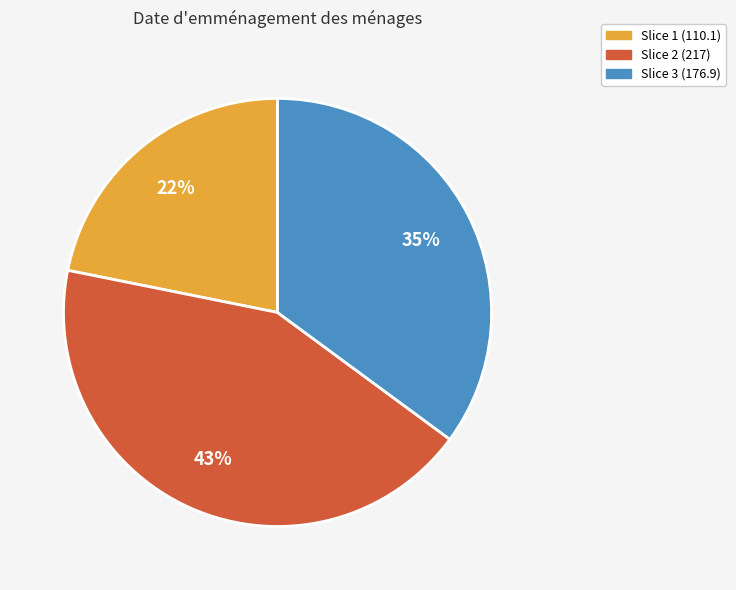

To the nearest percent, what is the difference between the largest and smallest slice percentages?

21%